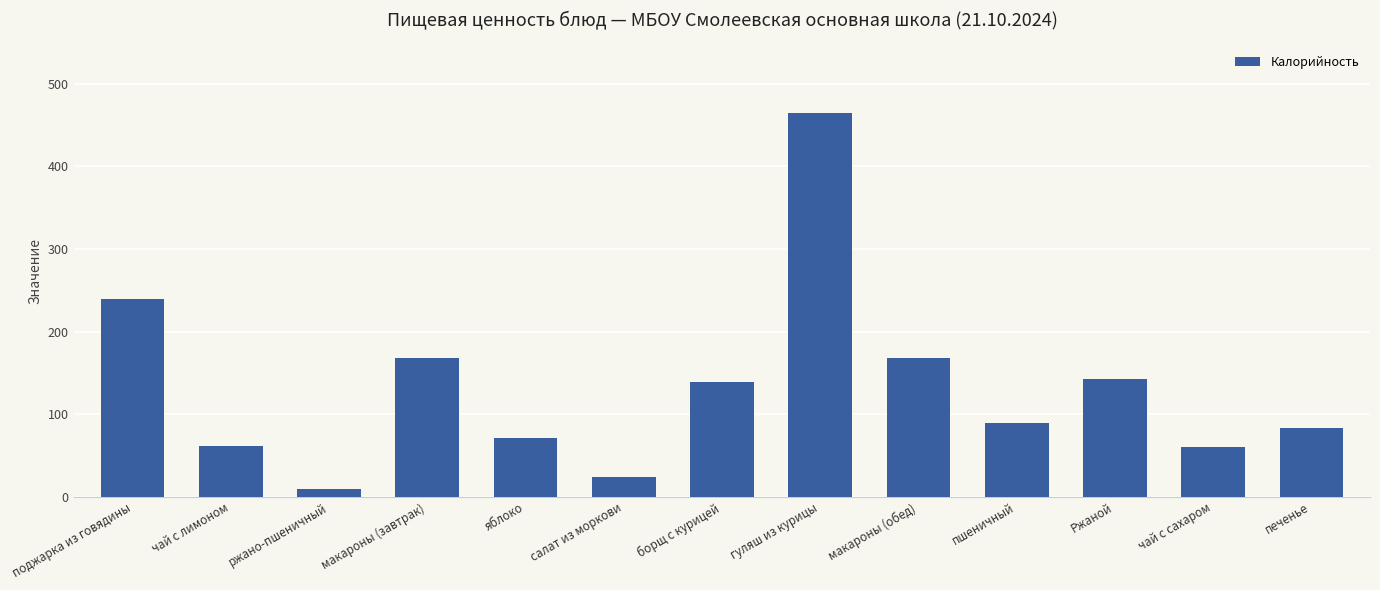

Where is the data nearest to the value 236?

поджарка из говядины